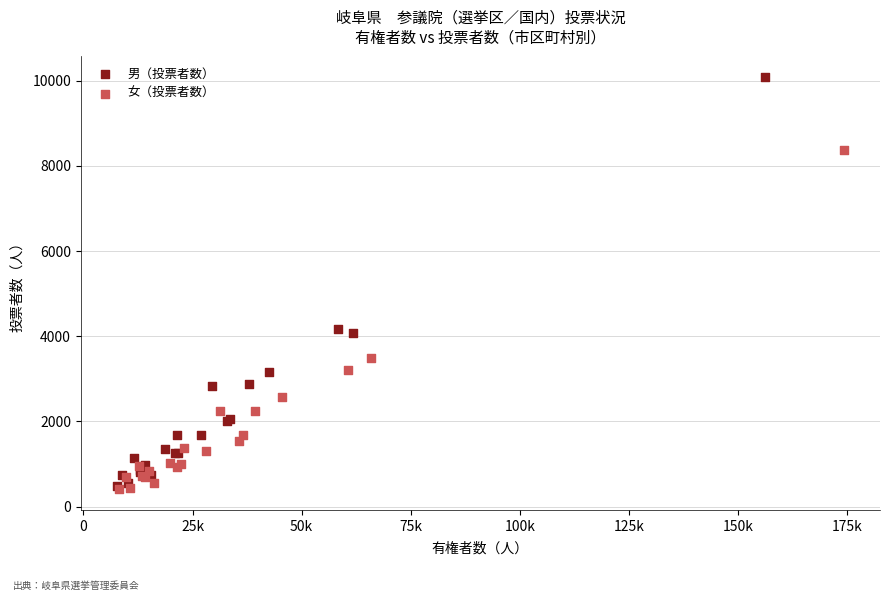

Which series contains the highest Y value?

男（投票者数）